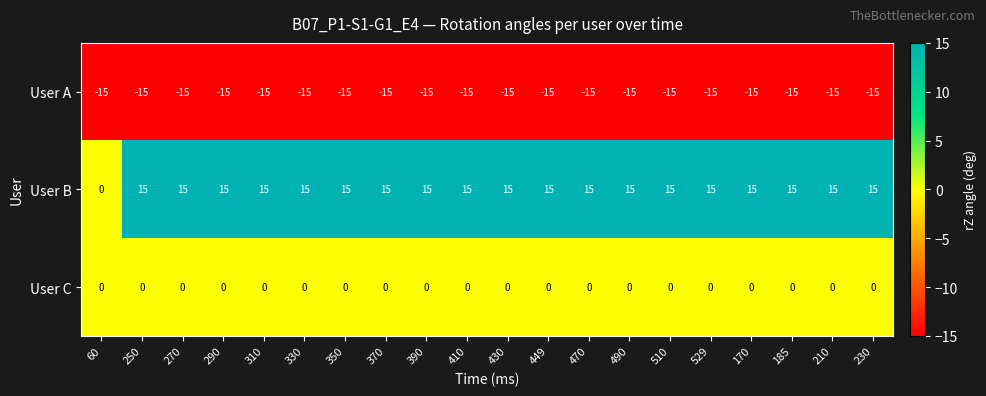

What is the average value of the User A series?

-15